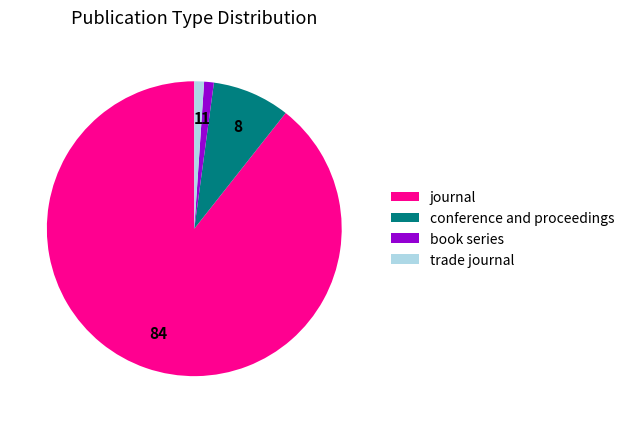

True or false: conference and proceedings accounts for 3% of the total.

False